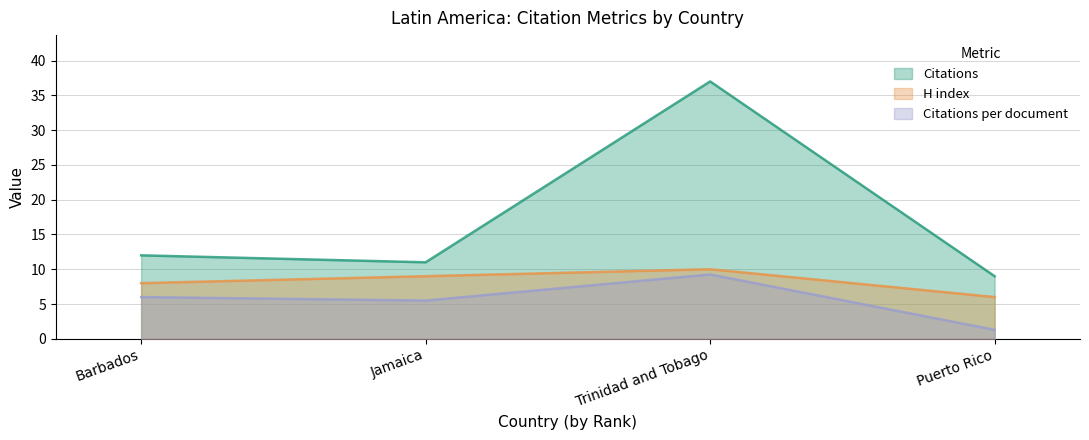

What position from the left is Trinidad and Tobago?

3